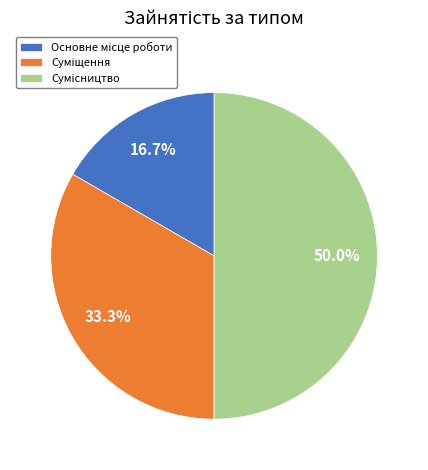

To the nearest percent, what is the difference between the largest and smallest slice percentages?

33%